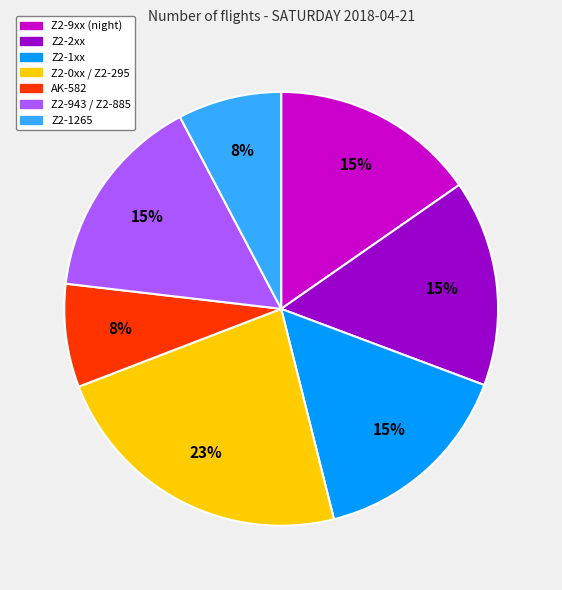

To the nearest percent, what is the average slice percentage?

14%